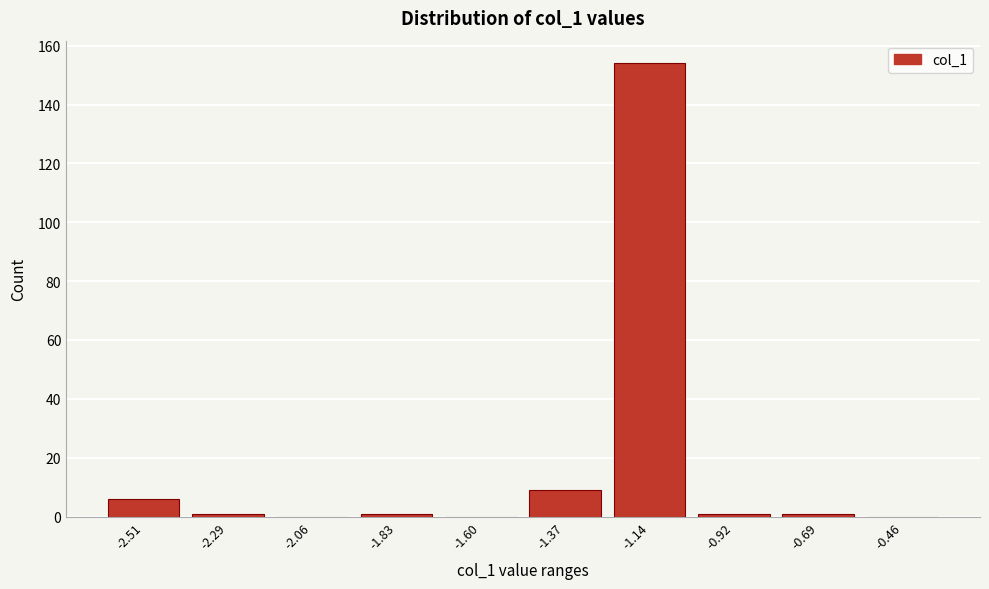

Reading left to right, what are all the values shown in this chart?

-2.51=6	-2.29=1	-2.06=0	-1.83=1	-1.60=0	-1.37=9	-1.14=154	-0.92=1	-0.69=1	-0.46=0